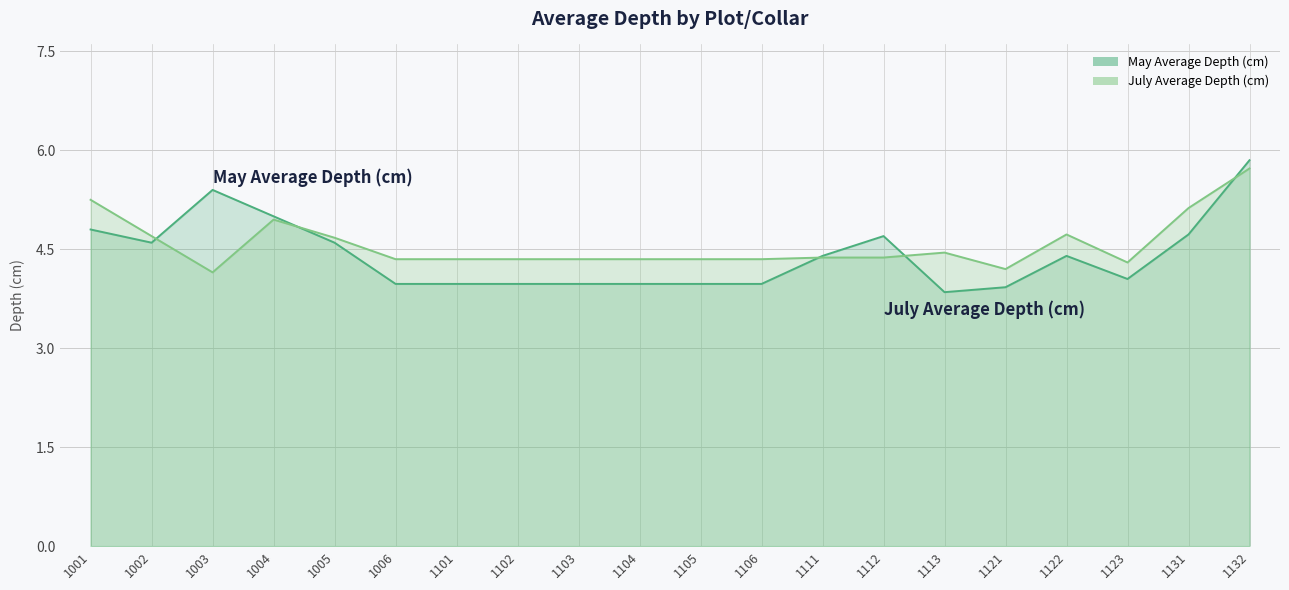

How many interior local valleys does the May Average Depth (cm) series have?

3